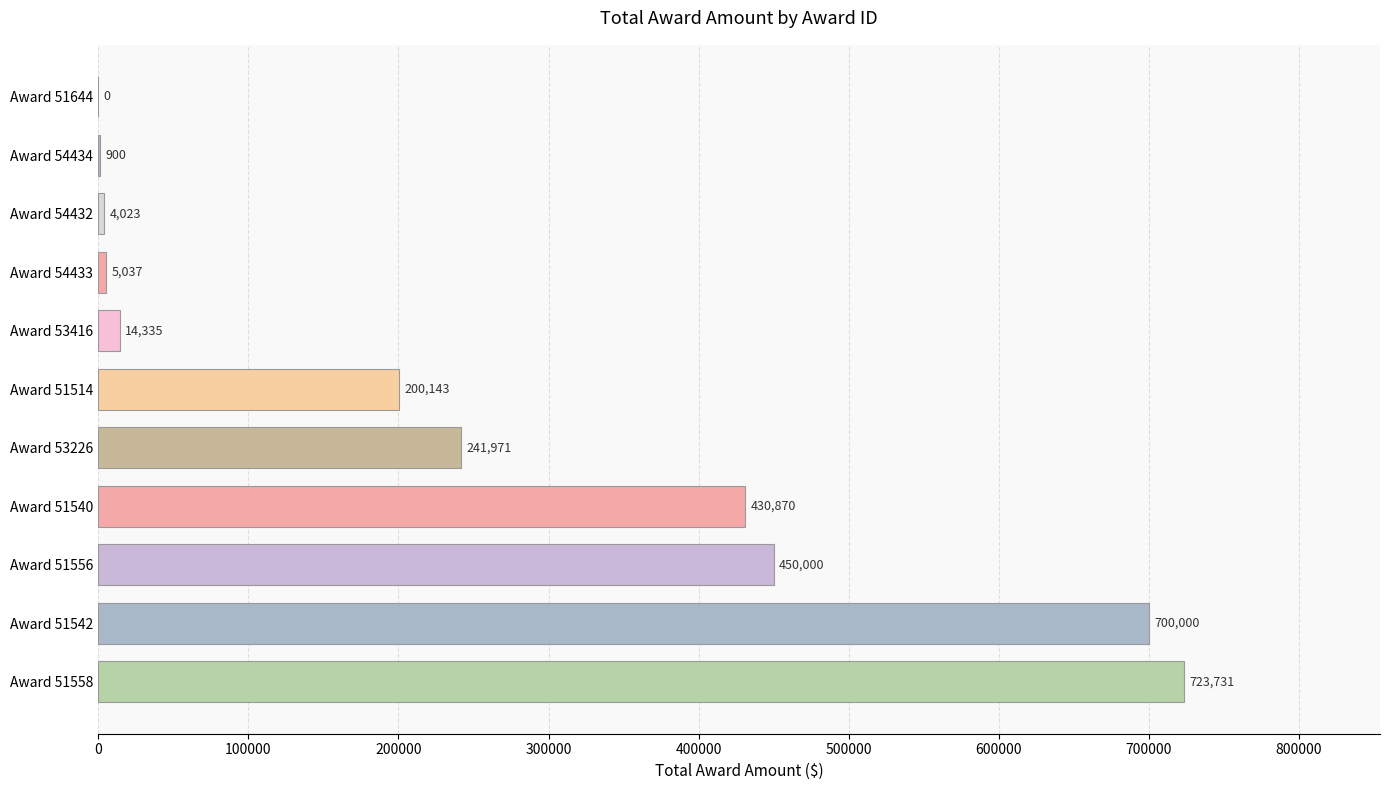

Reading bottom to top, transcribe all the data shown in this chart.

Award 51558=723731	Award 51542=700000	Award 51556=450000	Award 51540=430870	Award 53226=241971	Award 51514=200143	Award 53416=14335	Award 54433=5037	Award 54432=4023	Award 54434=900	Award 51644=0